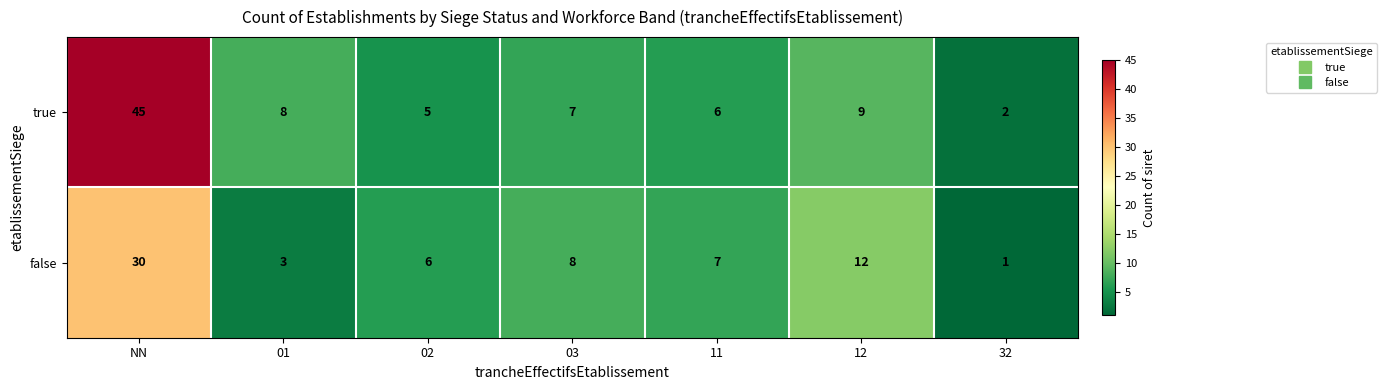

The true series shows 1 at 32. True or false?

False